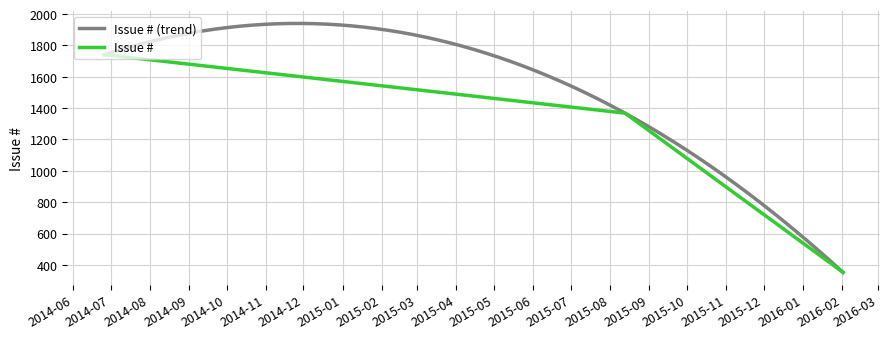

Read the value at 2016-02-02, to the nearest 100.

400